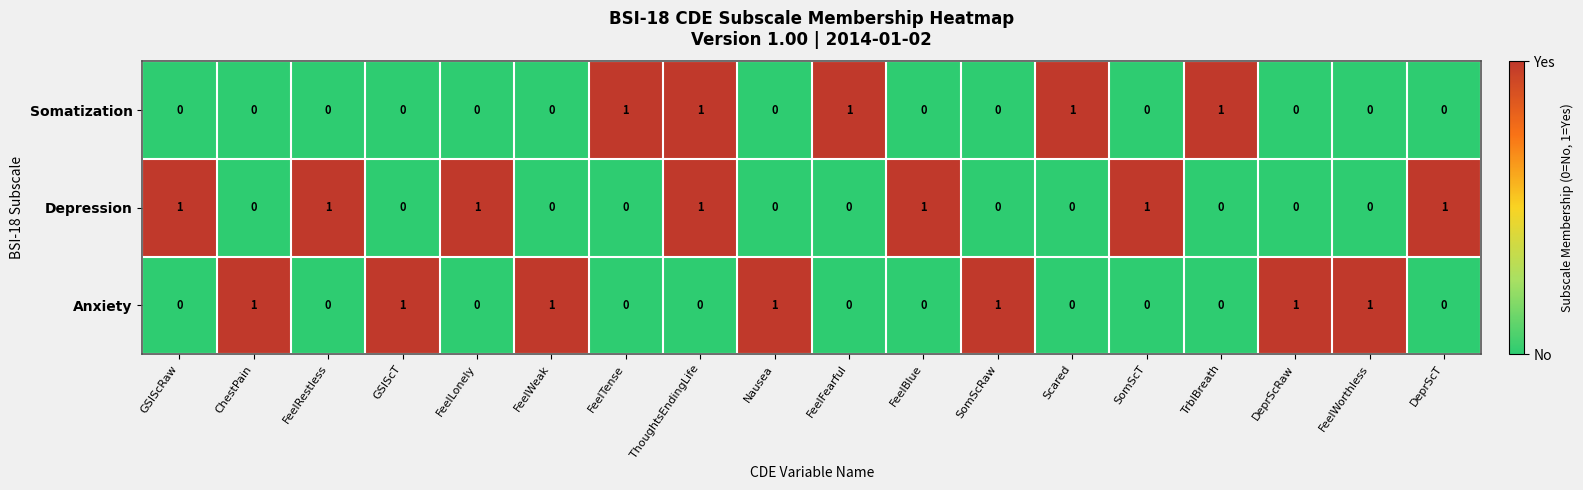

At how many categories does at least one series exceed 0?

18